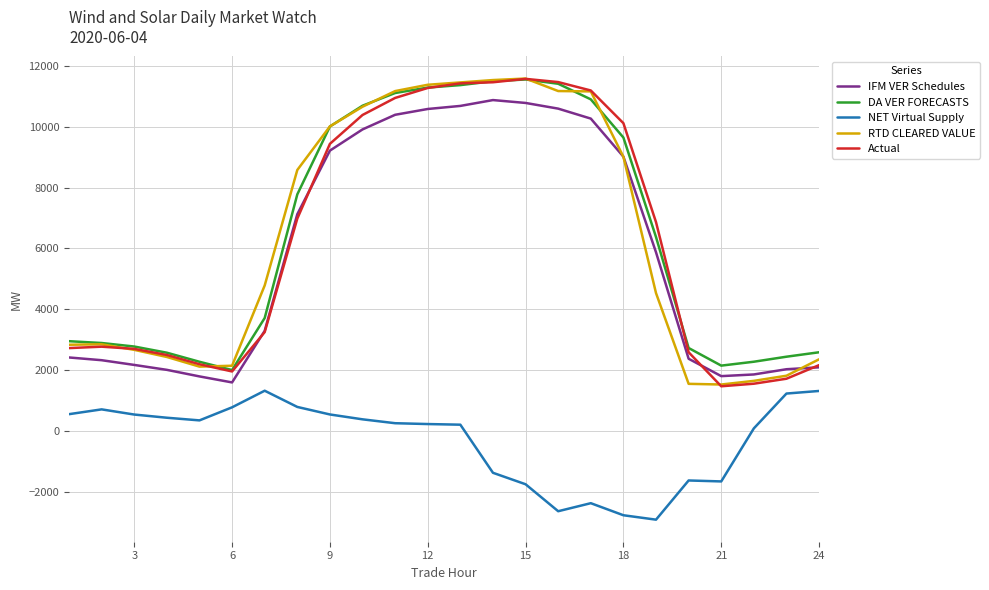

Count the number of data series in this chart.

5